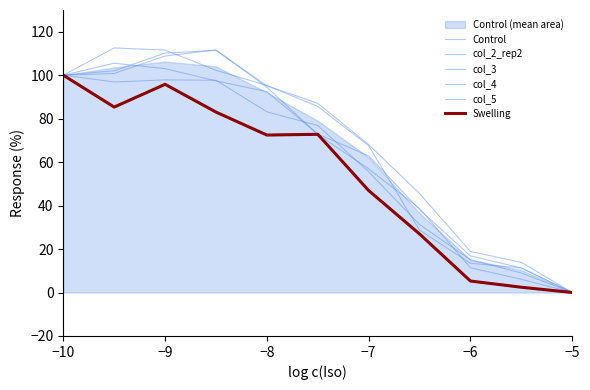

What is the sum of all Control values?

700.4